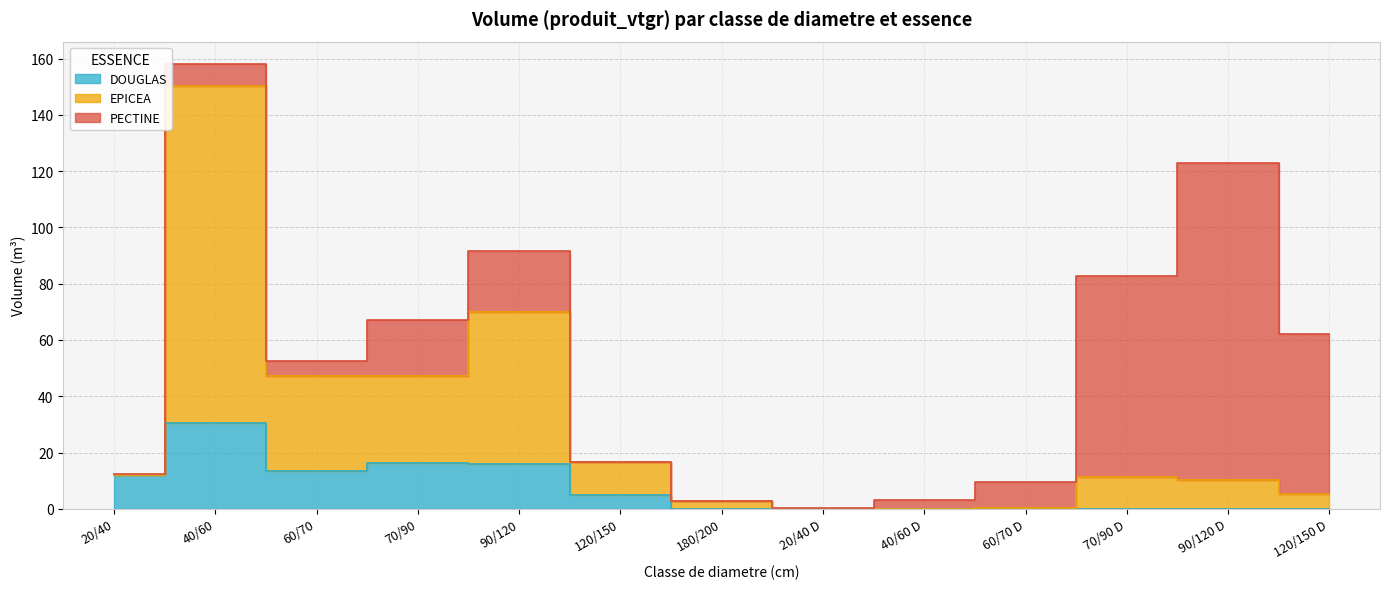

What is the difference between the maximum and minimum values in the DOUGLAS series?

30.4